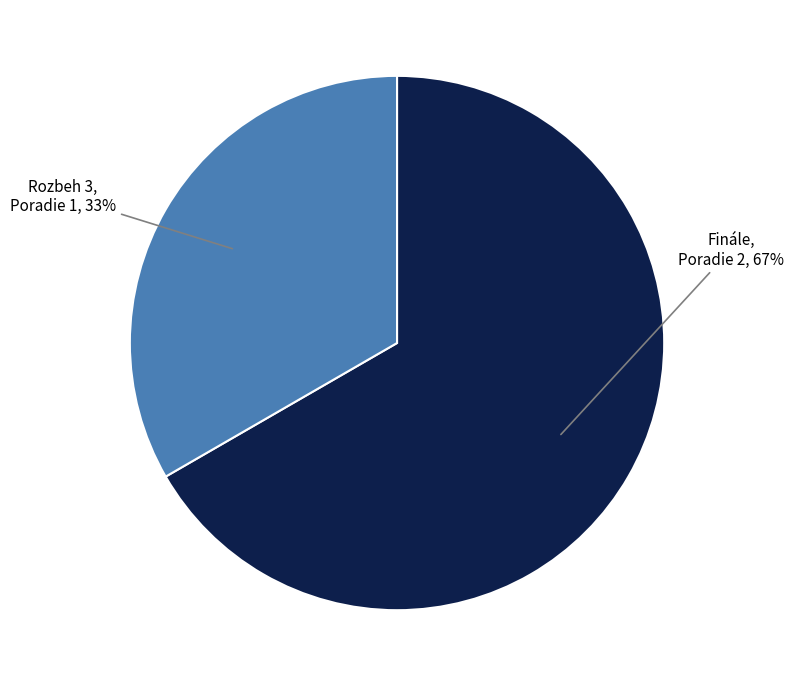

The Rozbeh 3 slice represents 24% of the pie. True or false?

False